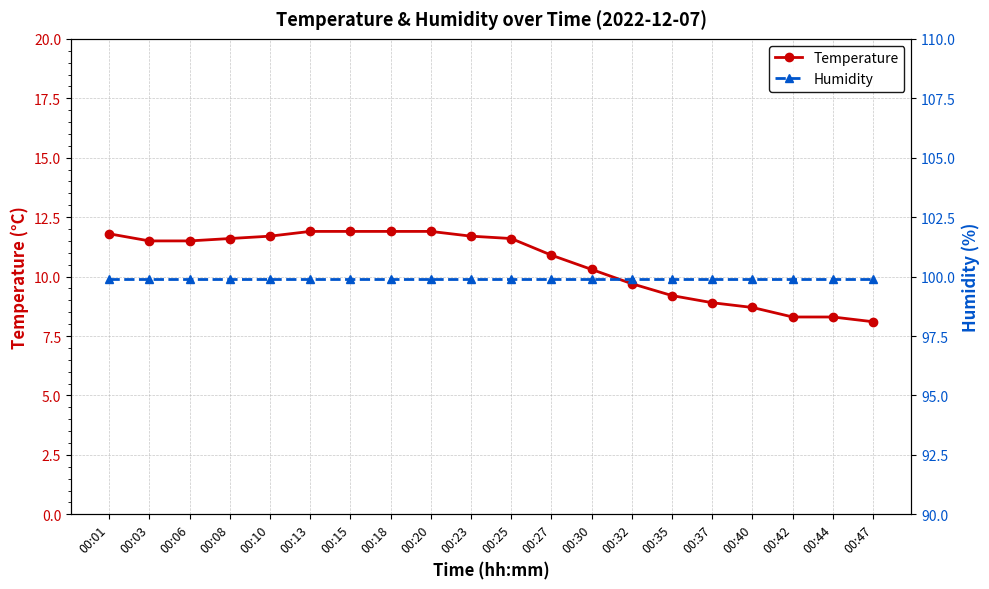

Does the chart have visible grid lines?

Yes